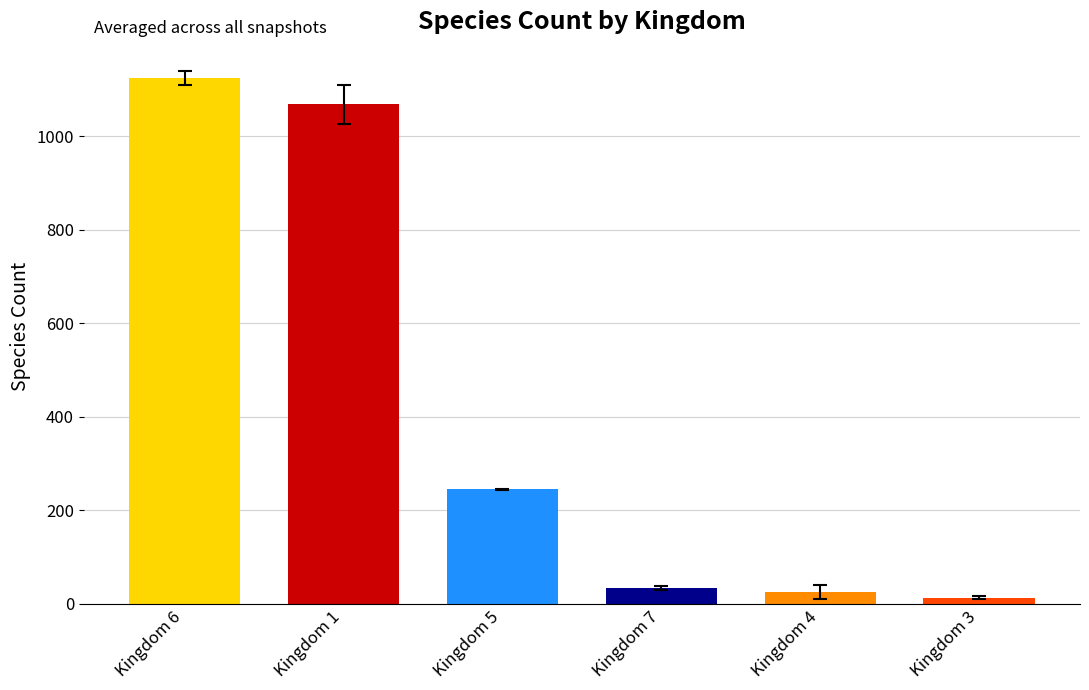

What is the maximum value shown in the chart?

1124.7